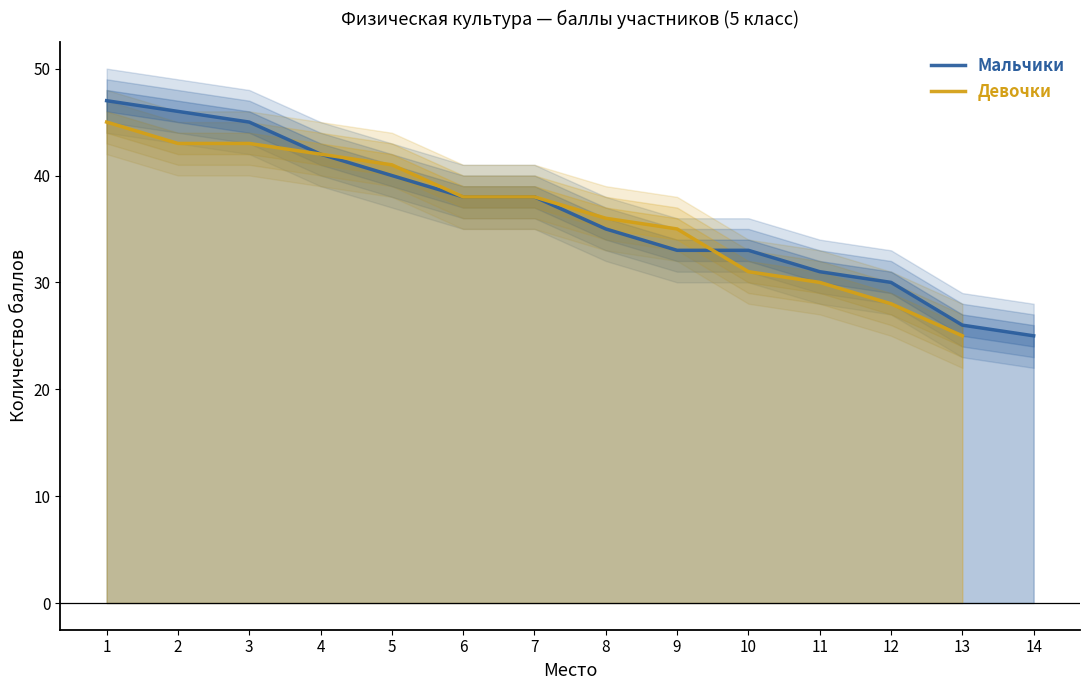

True or false: Девочки and Мальчики intersect in this chart.

True